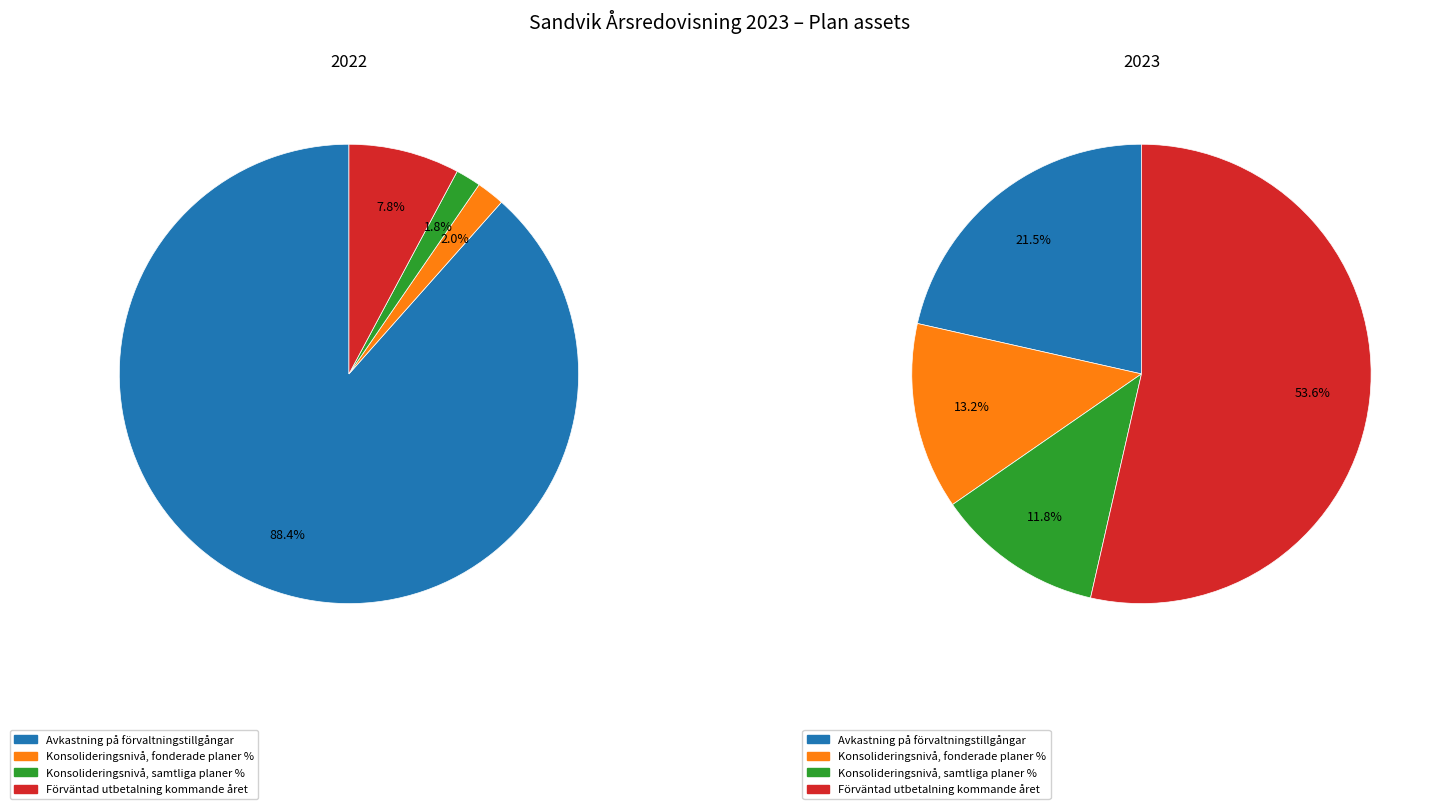

What is the difference between the highest and lowest values at 2?

2